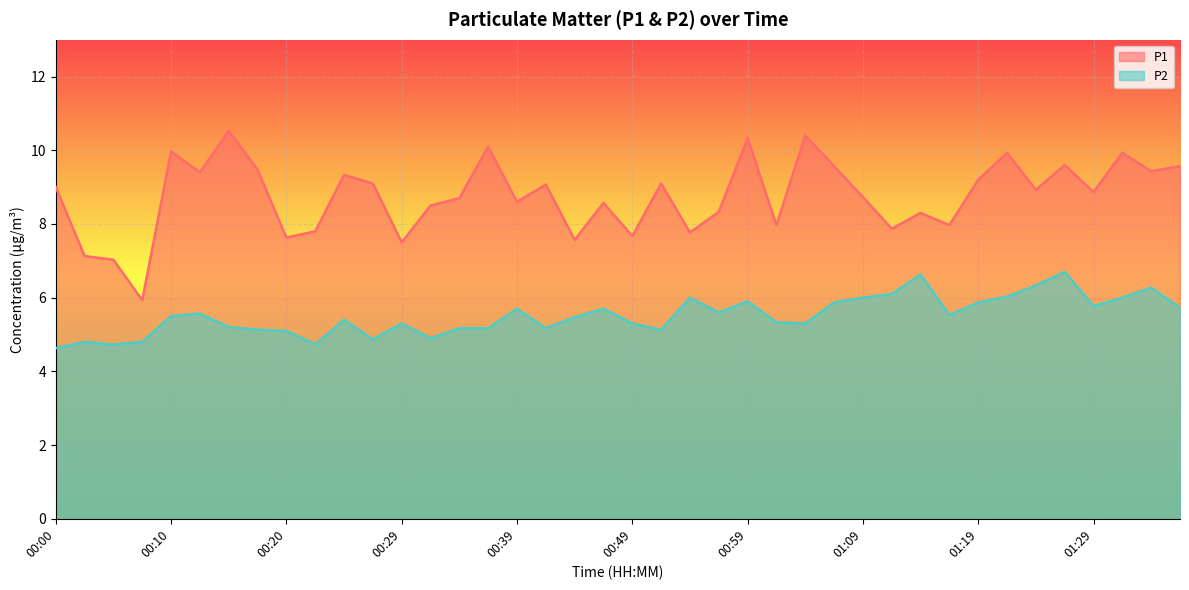

At 01:19, list the series in order from smallest to largest.

P2, P1